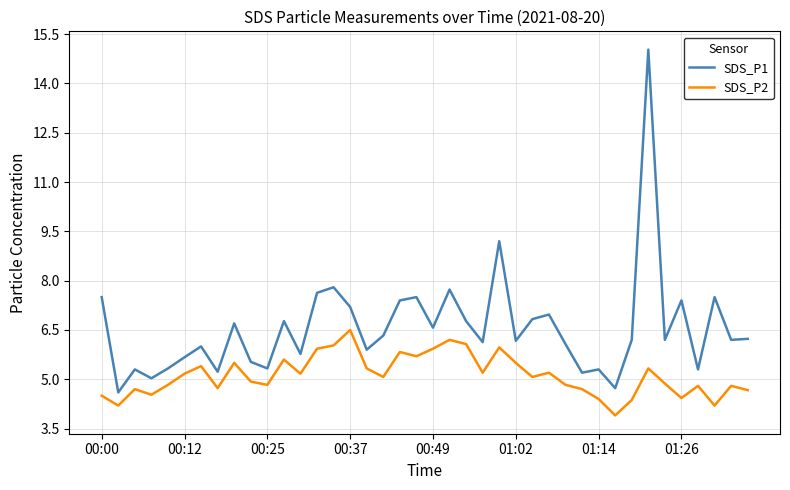

Which series has the largest range (max minus min)?

SDS_P1